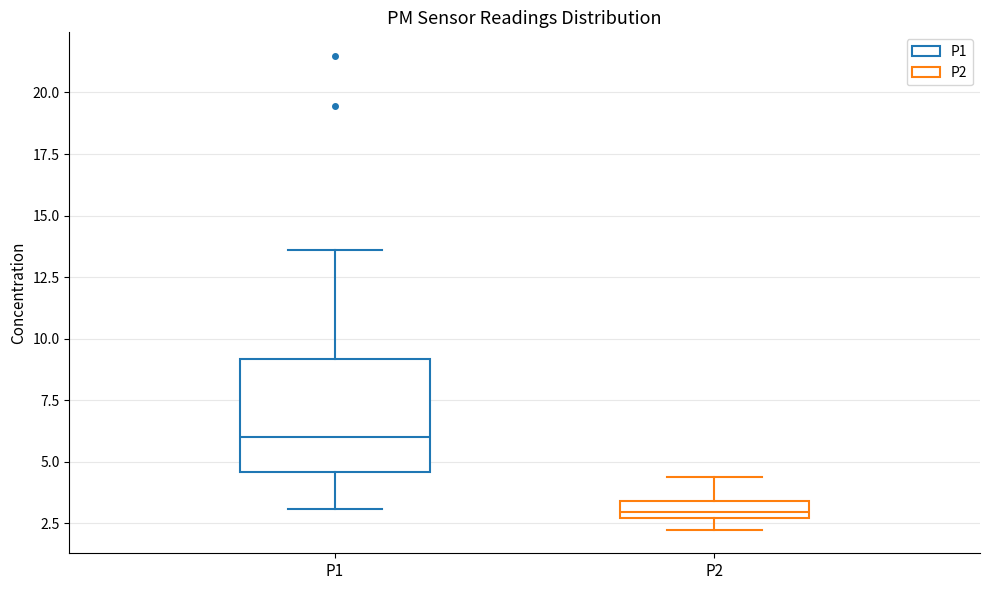

Which box has the lowest median line?

P2